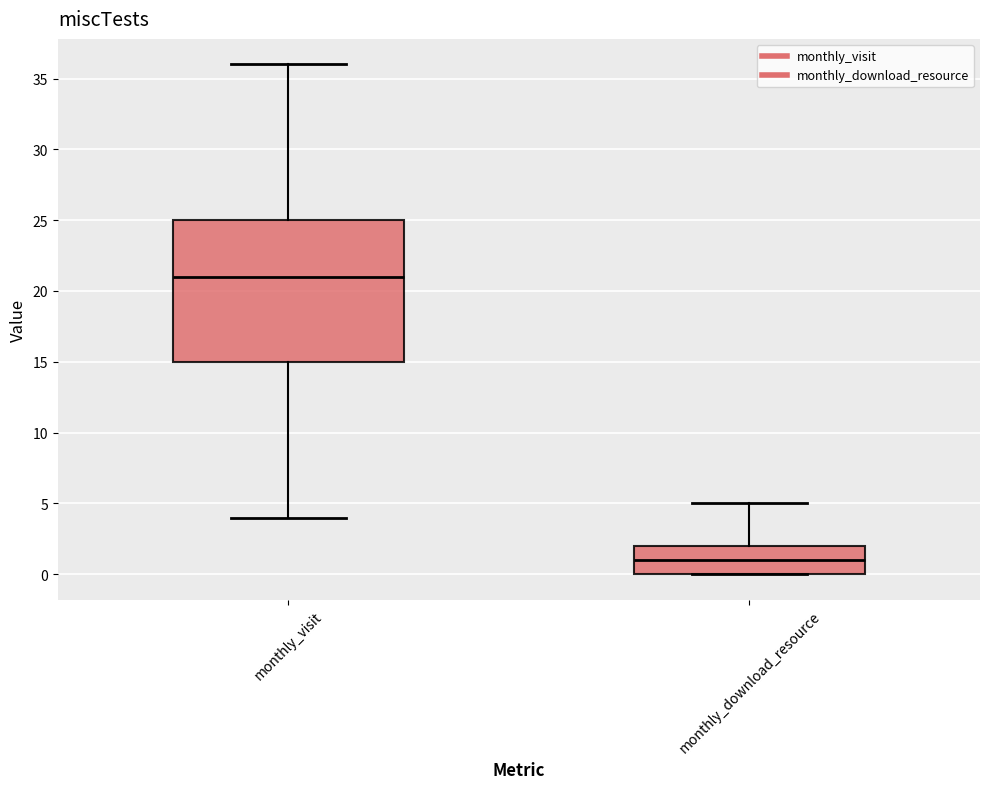

Which box has the highest median line?

monthly_visit